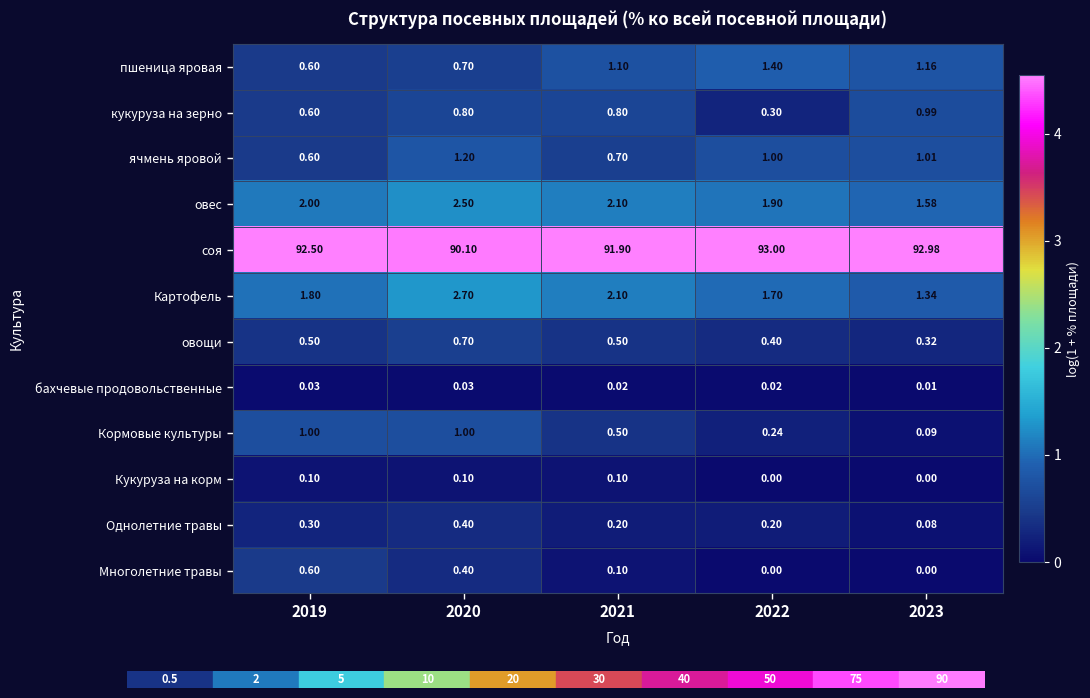

What is the total value across all series at 2020?

100.6